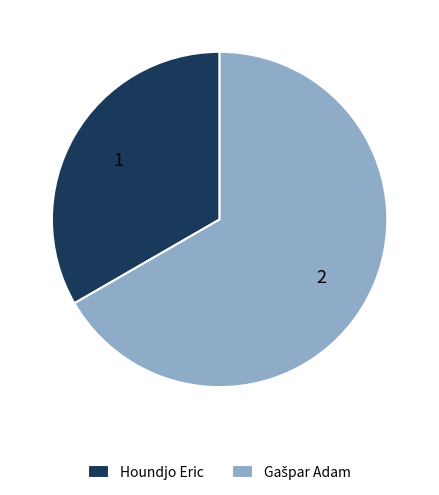

True or false: Houndjo Eric accounts for 24% of the total.

False